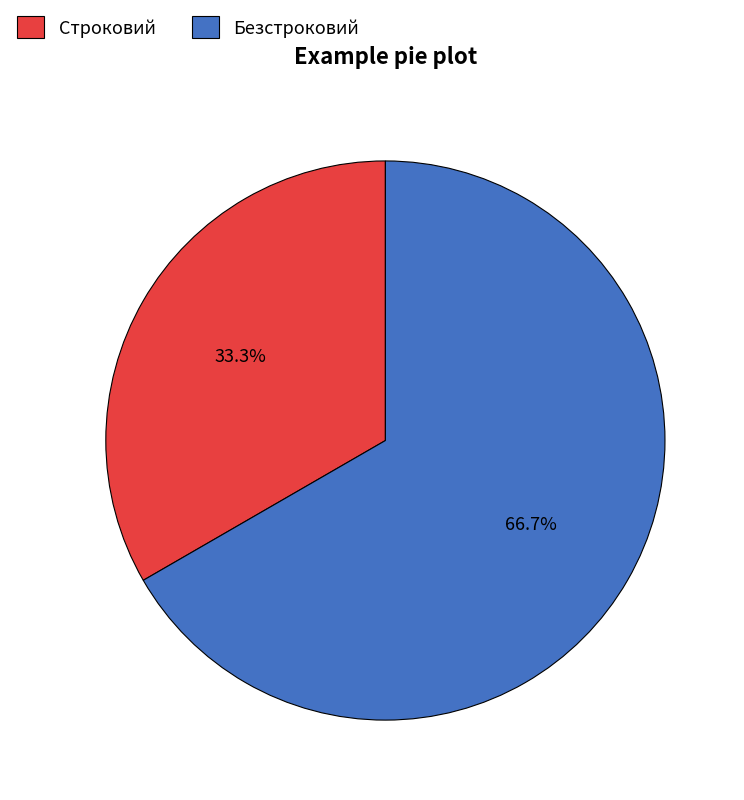

True or false: Безстроковий accounts for 67% of the total.

True